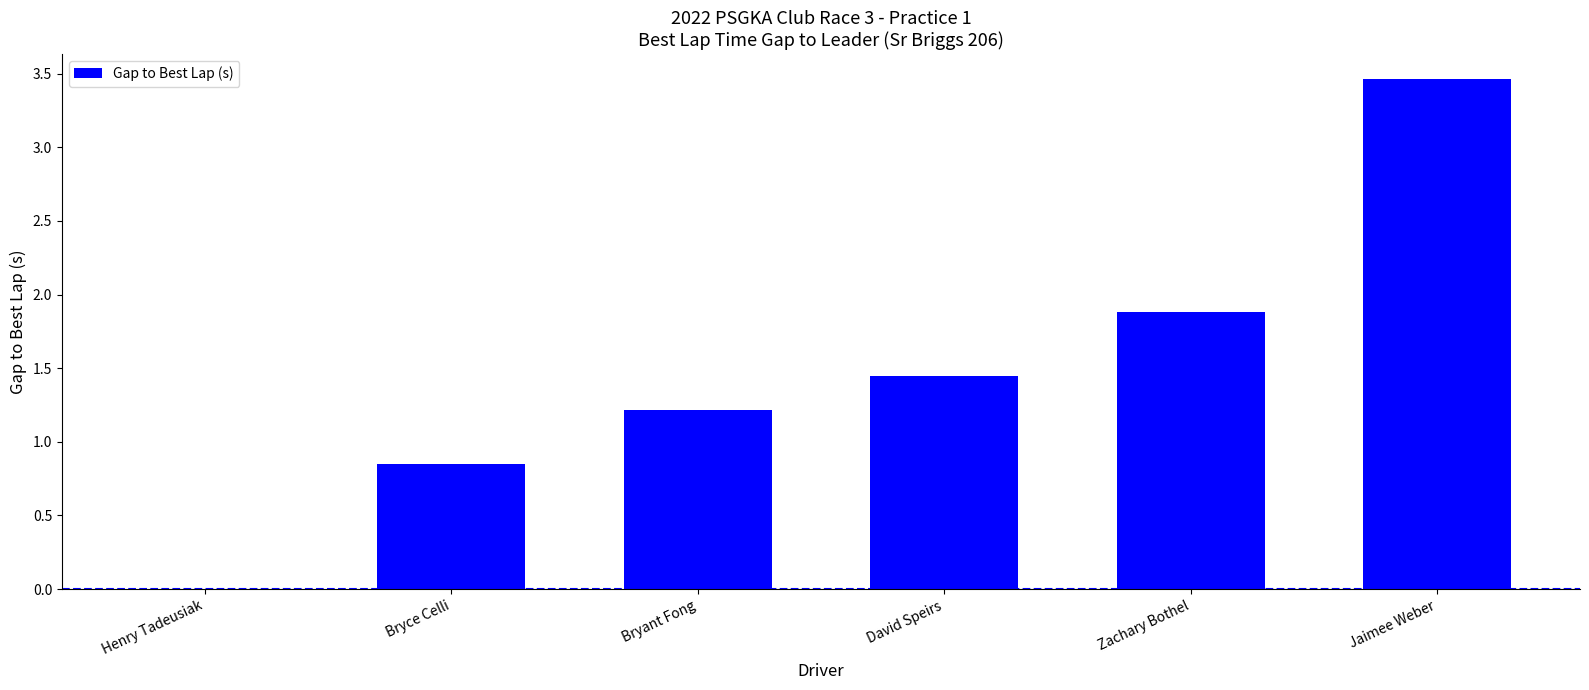

The value at Bryant Fong is 1.2. True or false?

True